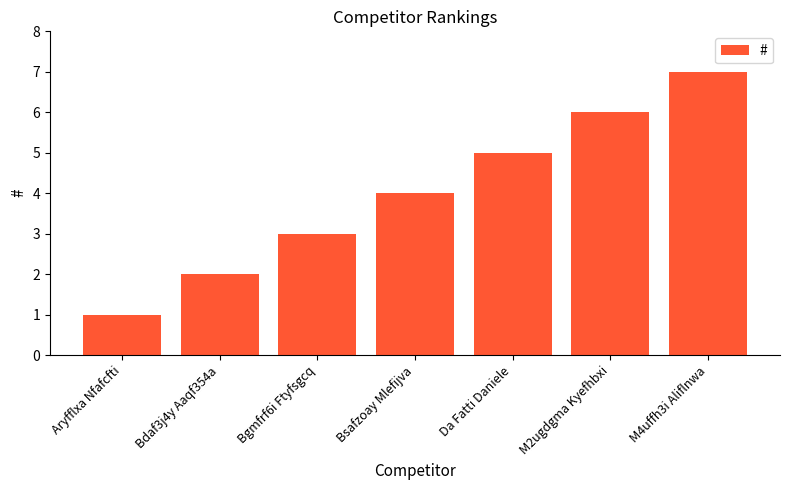

What is the sum of all values?

28